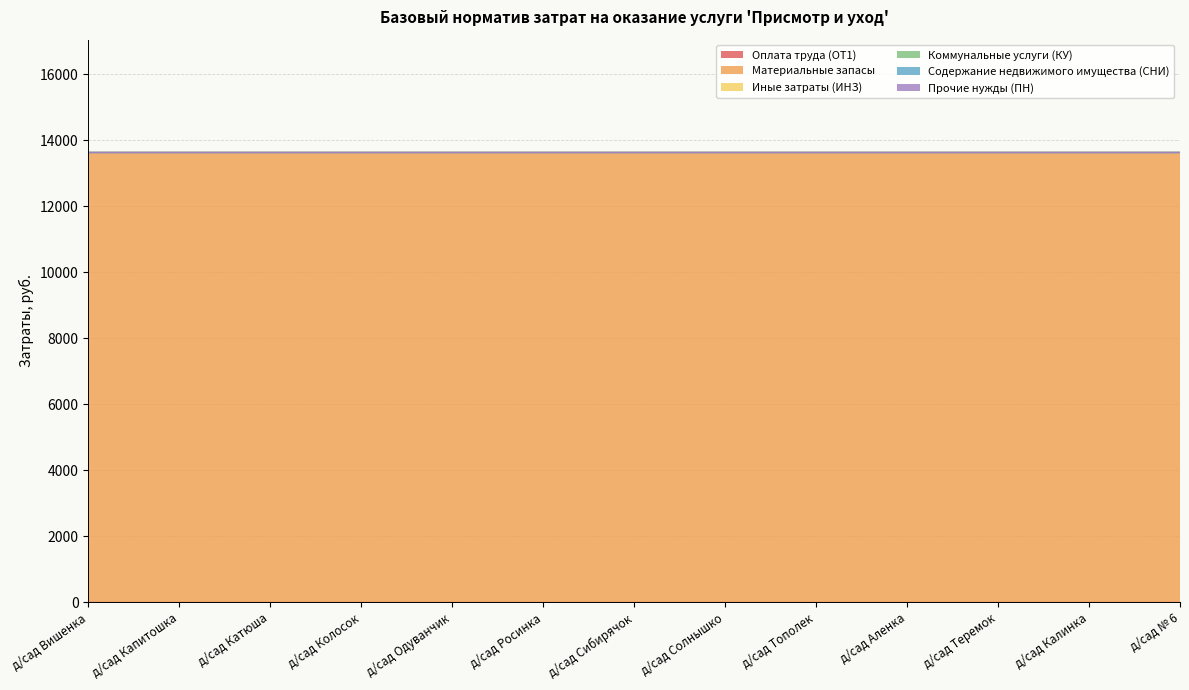

Which category has the lowest value across all series?

д/сад Вишенка